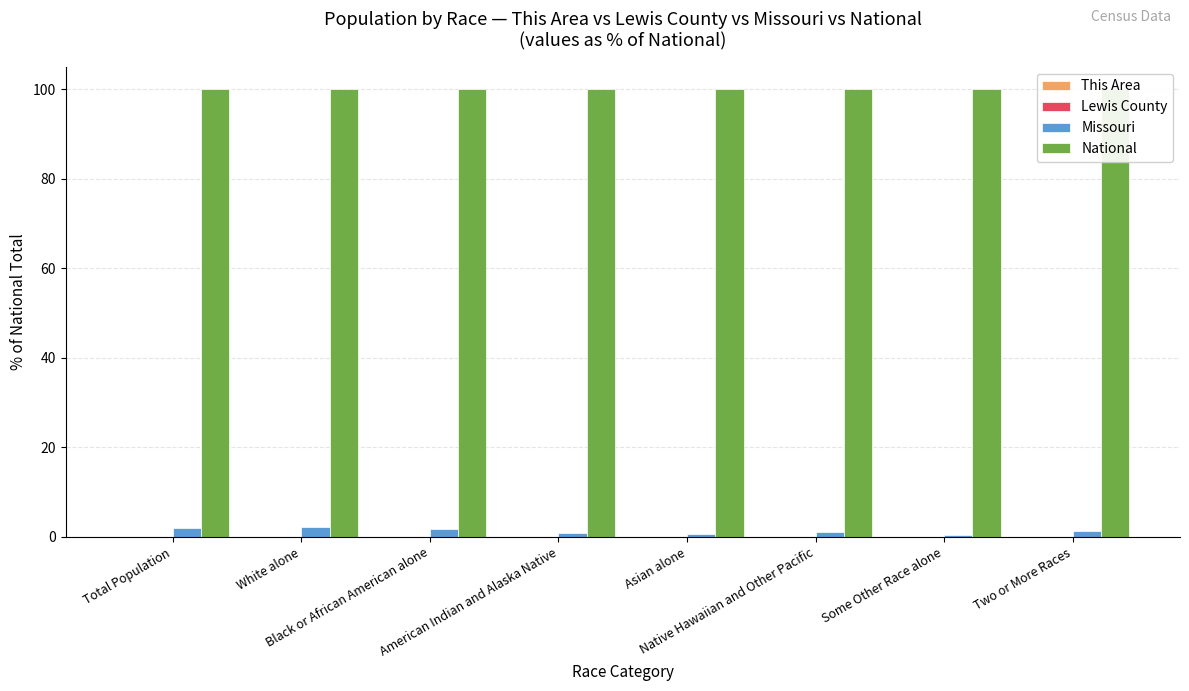

What is the label of the 4th bar from the right?

Asian alone